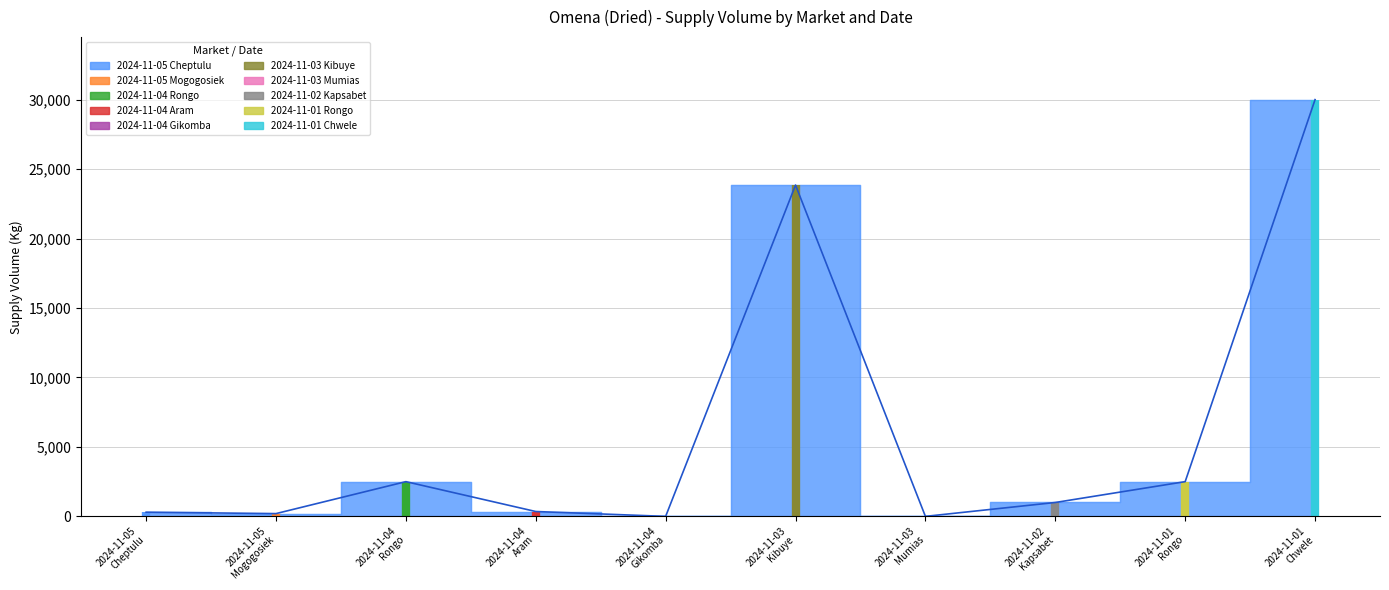

At which category does the chart reach its peak across all series?

2024-11-01
Chwele